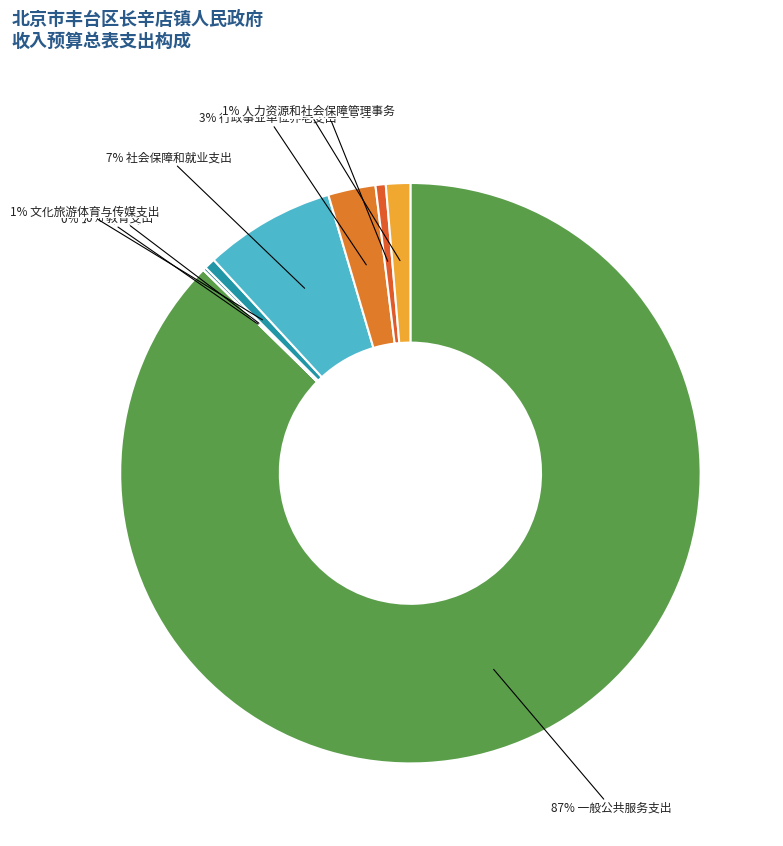

Count the number of slices in the pie.

8